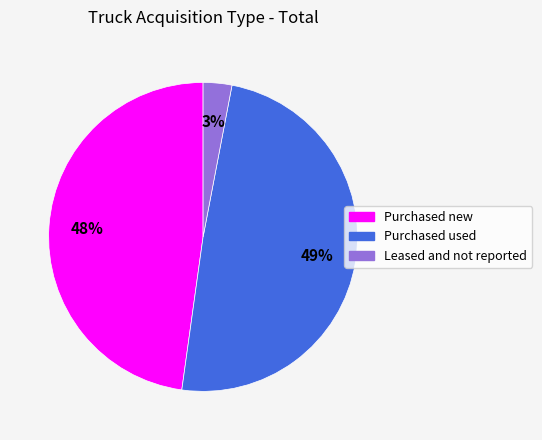

What is the smallest slice in the pie chart?

Leased and not reported